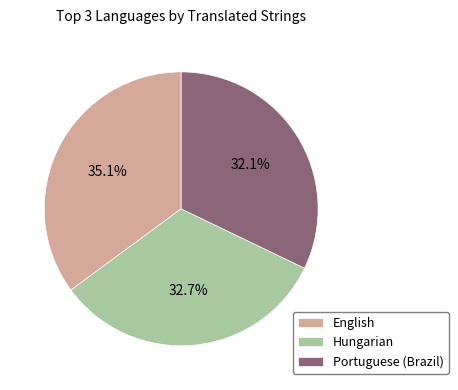

What is the total percentage of English and Portuguese (Brazil)?

67.3%